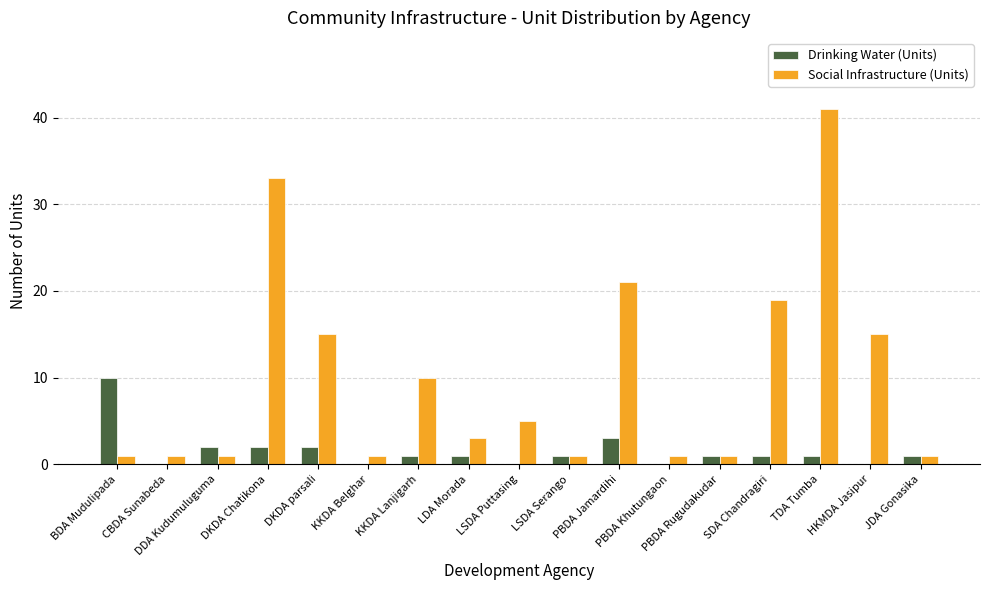

Count the number of data series in this chart.

2